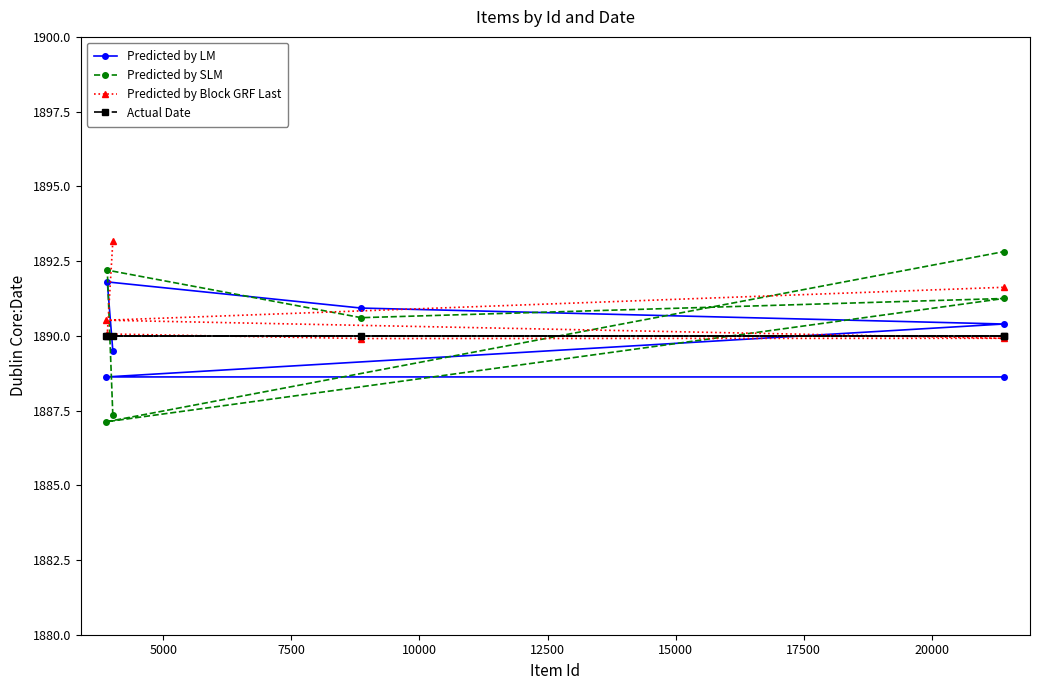

What is the highest value of the Predicted by LM series?

1891.8